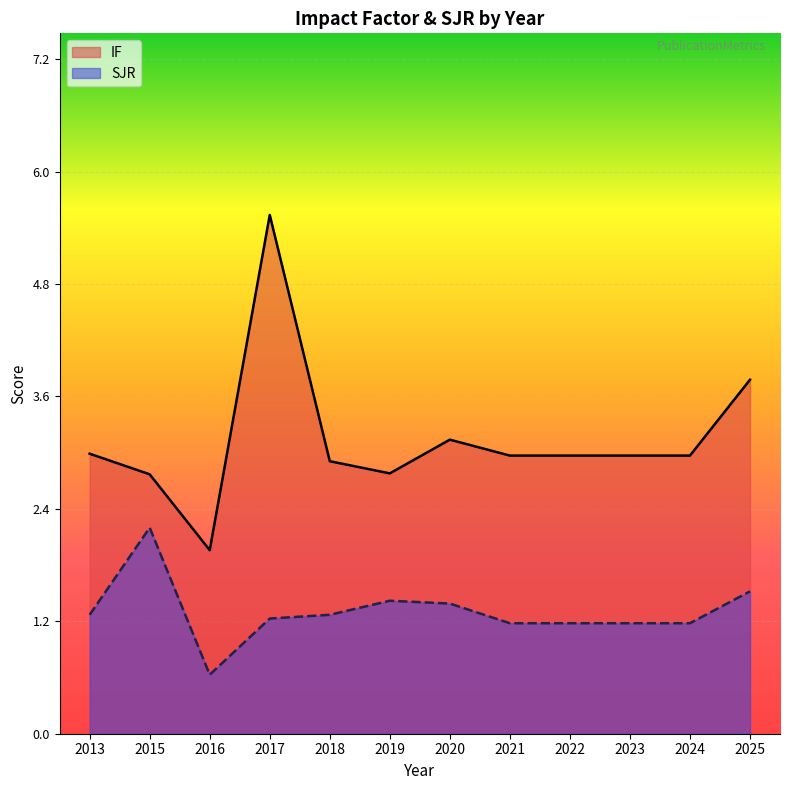

Where does the IF series first go above 2?

2013